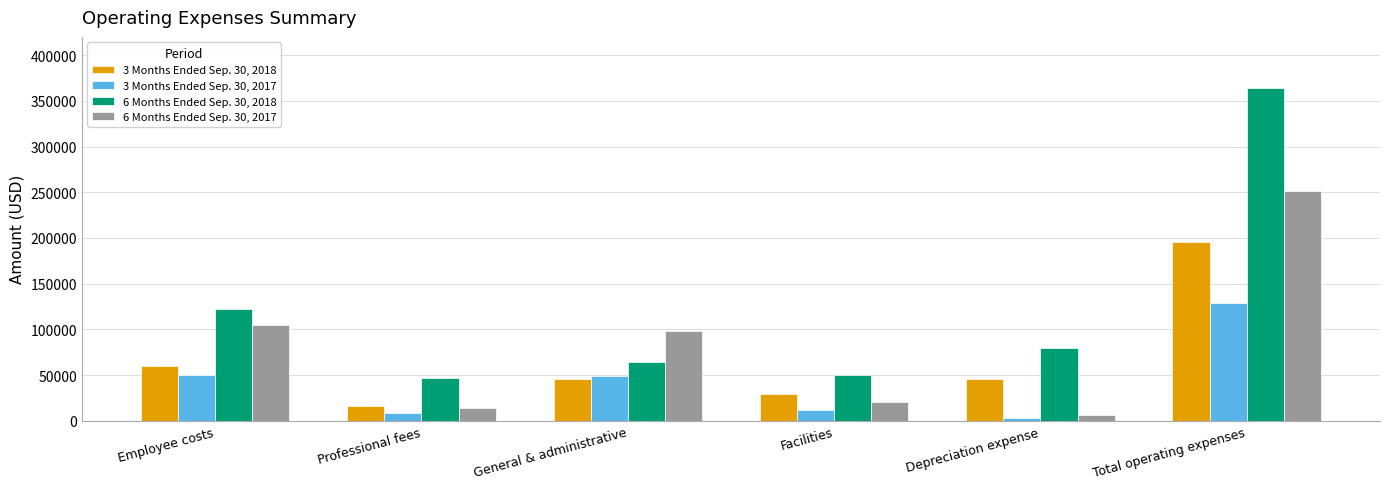

What is the total value across all series at Professional fees?

85358